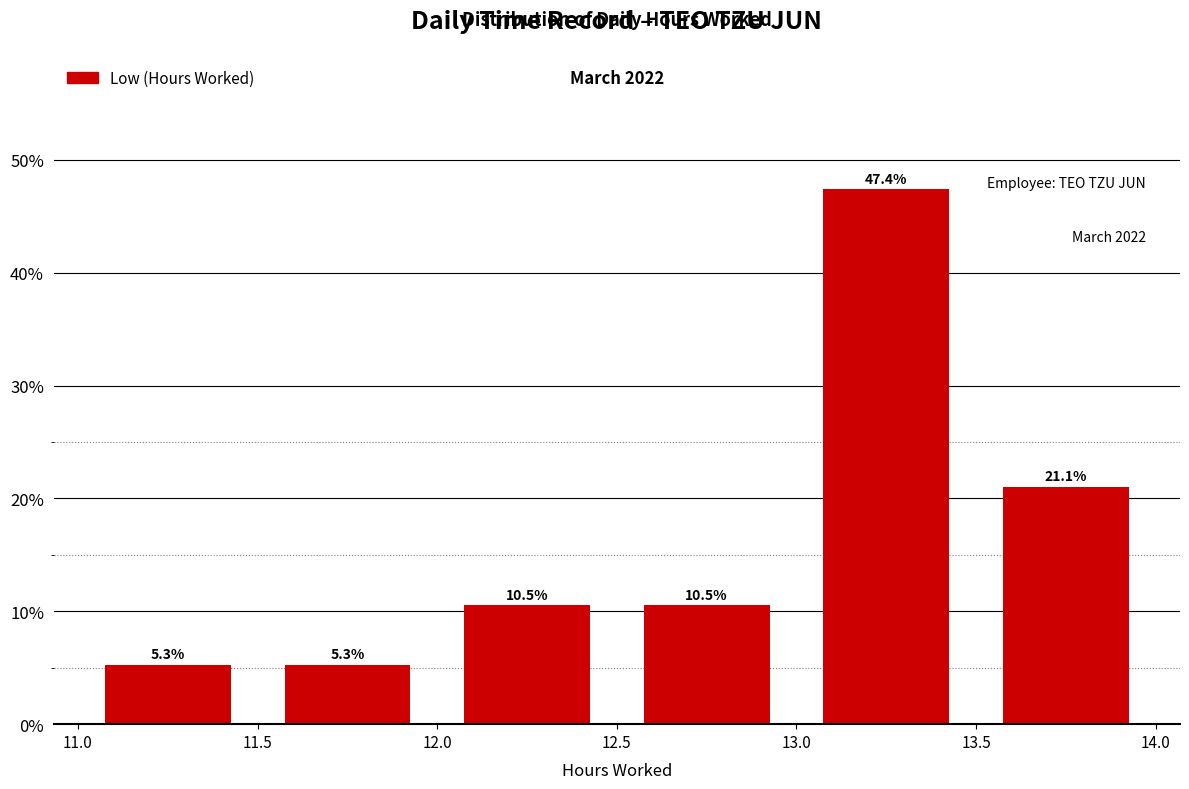

Over which range of the x-axis is the bar tallest?

13.0 to 13.5